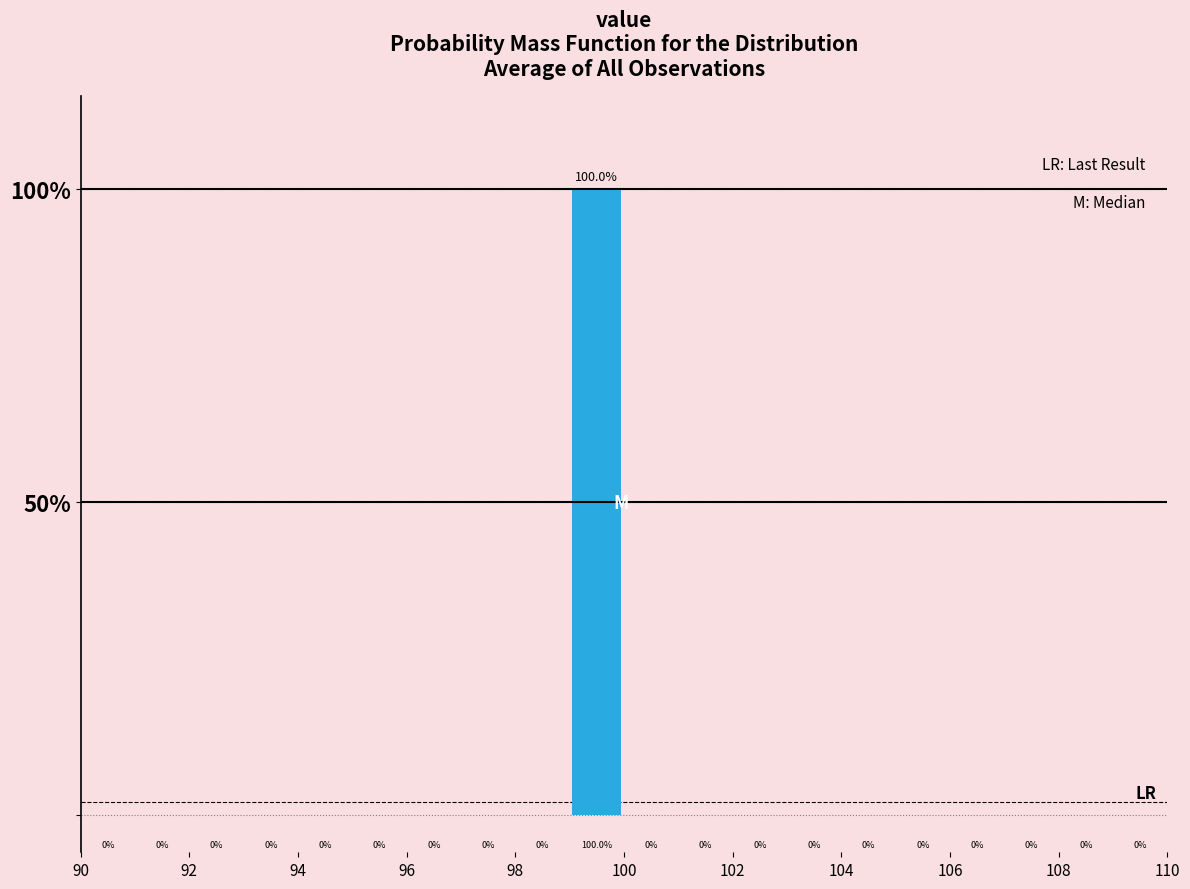

Reading left to right, transcribe this chart: for each bar, give the range it covers on the x-axis and its height.

90 to 91: 0.0
91 to 92: 0.0
92 to 93: 0.0
93 to 94: 0.0
94 to 95: 0.0
95 to 96: 0.0
96 to 97: 0.0
97 to 98: 0.0
98 to 99: 0.0
99 to 100: 100.0
100 to 101: 0.0
101 to 102: 0.0
102 to 103: 0.0
103 to 104: 0.0
104 to 105: 0.0
105 to 106: 0.0
106 to 107: 0.0
107 to 108: 0.0
108 to 109: 0.0
109 to 110: 0.0